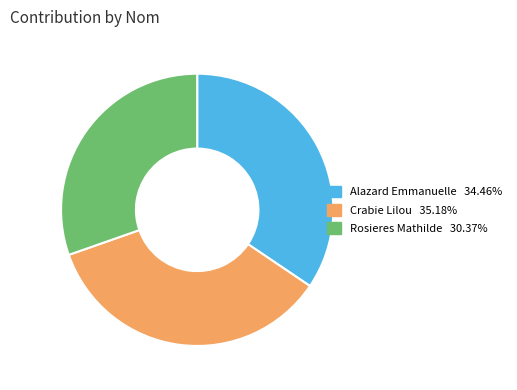

Rank the categories by value from highest to lowest.

Crabie Lilou, Alazard Emmanuelle, Rosieres Mathilde